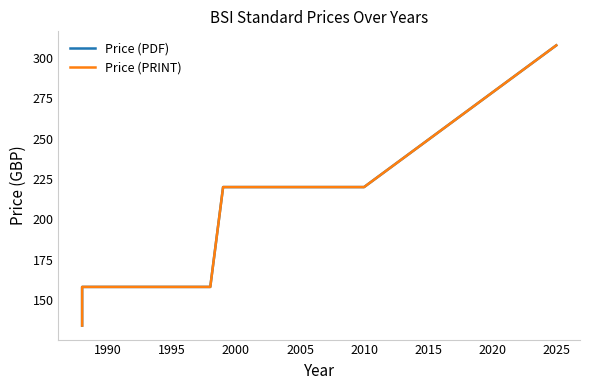

What is the greatest value displayed?

308